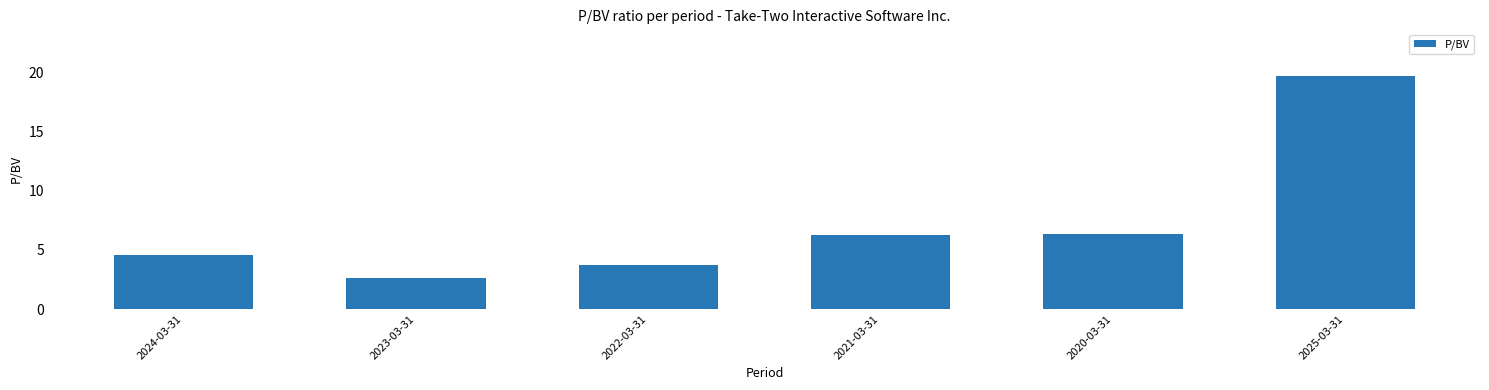

What is the change in value from 2022-03-31 to 2021-03-31?

+2.5